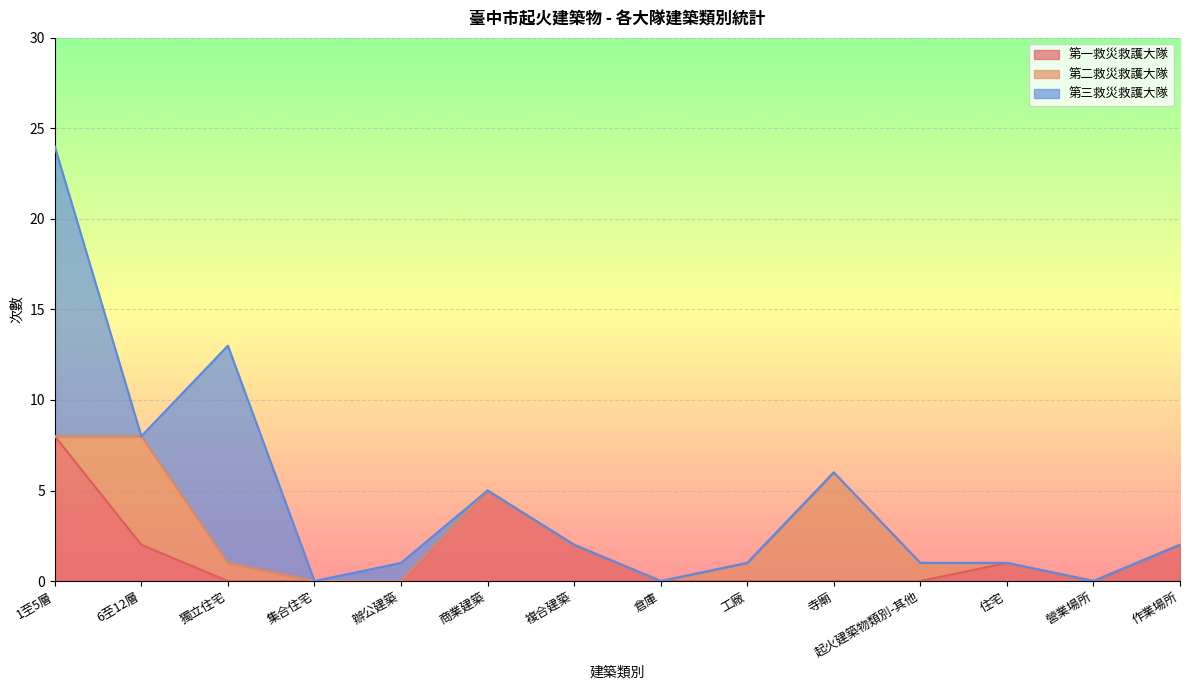

At which category does 第一救災救護大隊 reach its first local peak?

商業建築